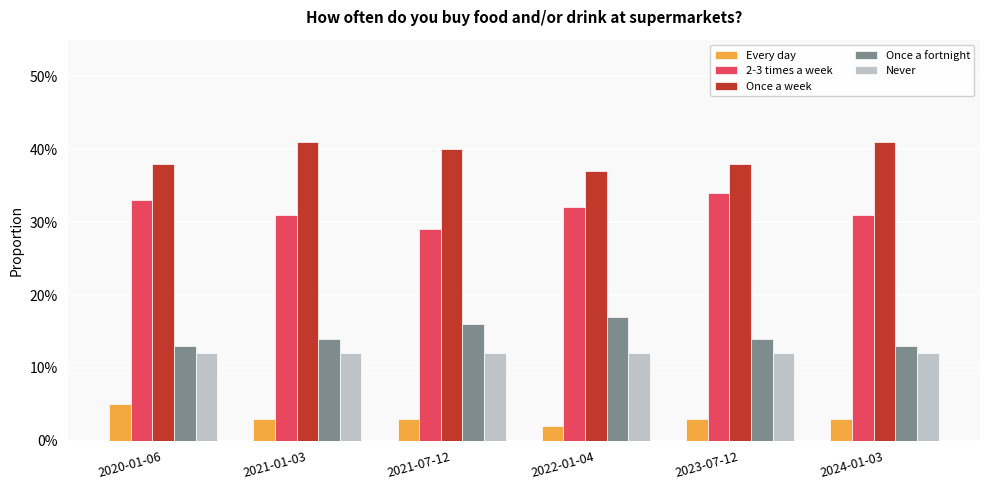

What is the label of the 2nd bar from the right?

2023-07-12